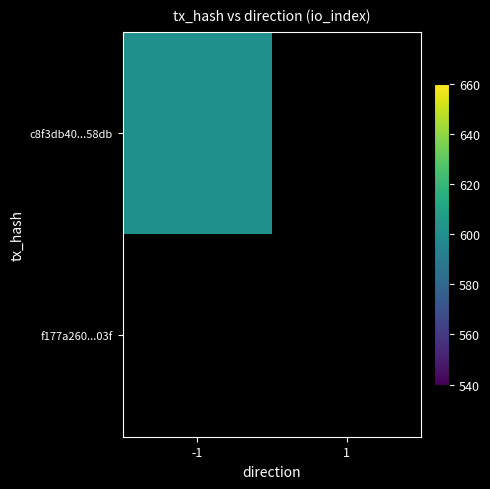

Which series has the largest total across all categories?

c8f3db40faac1de338d8510266f8cc5196f58db